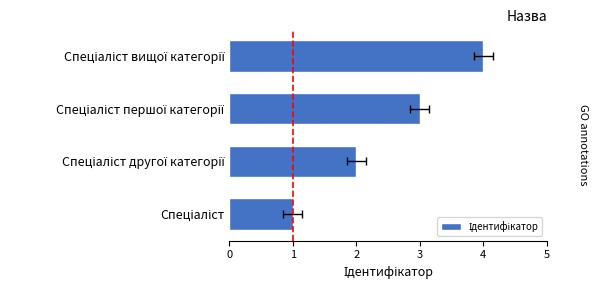

Where does the data first go above 3?

3